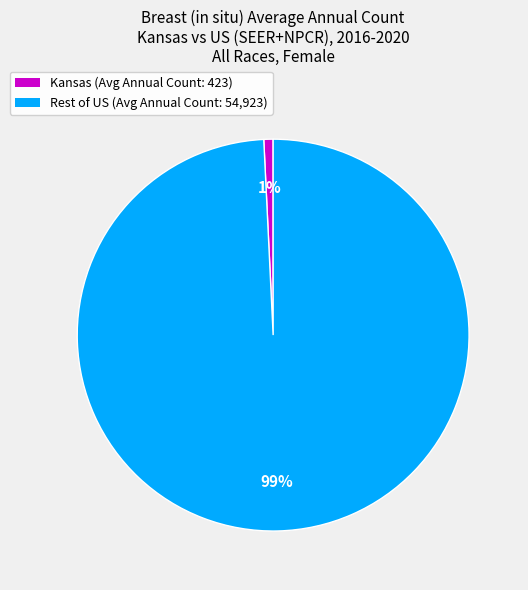

To the nearest percent, what is the average slice percentage?

50%